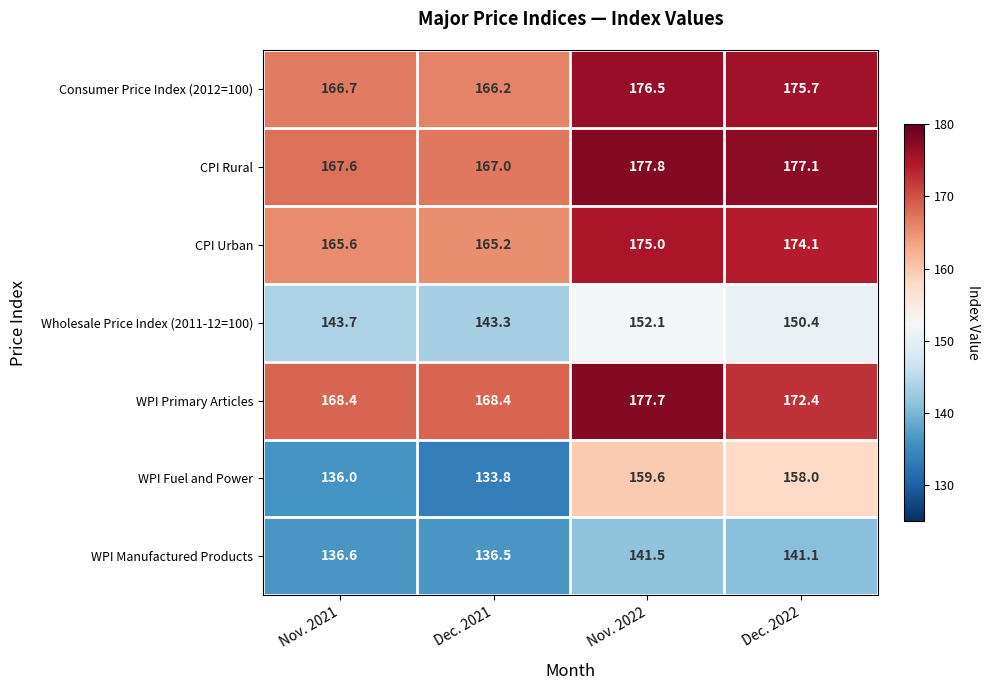

What is the average value of the WPI Primary Articles series?

171.7